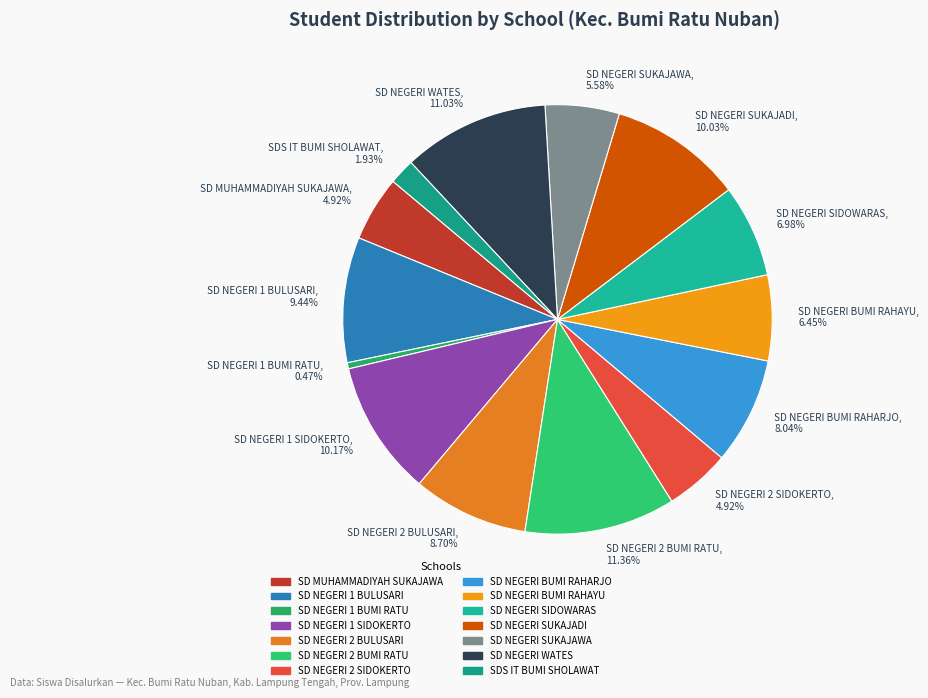

Between SD NEGERI 1 BULUSARI and SD NEGERI BUMI RAHARJO, which is larger?

SD NEGERI 1 BULUSARI